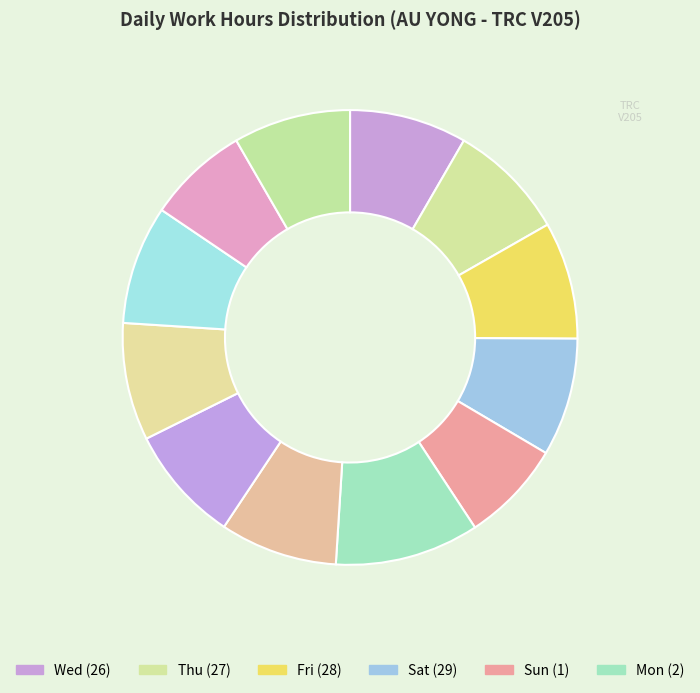

How many slices are in this pie chart?

12